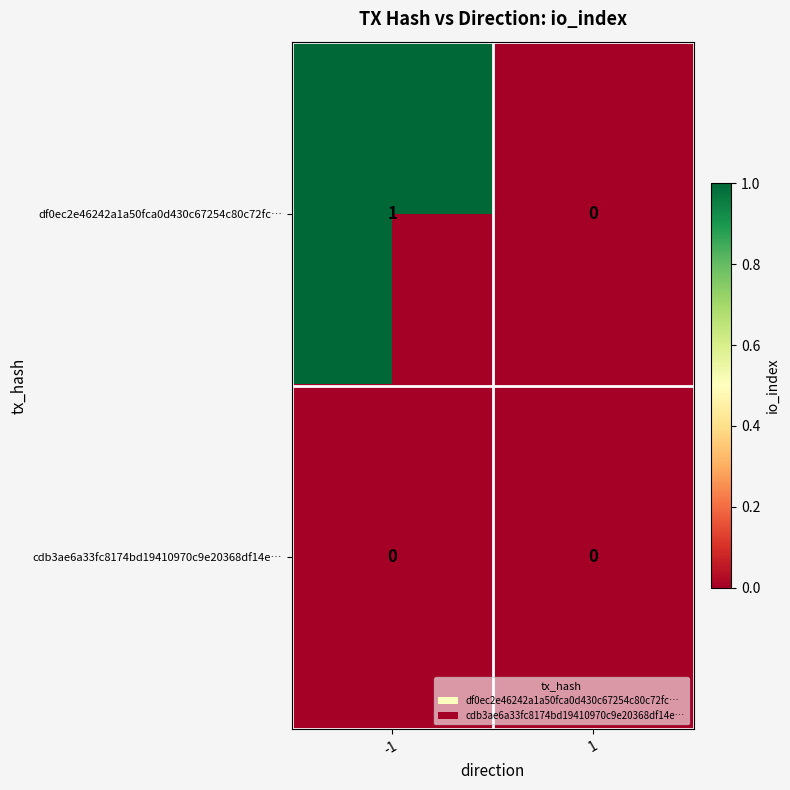

Which series has the largest total across all categories?

df0ec2e46242a1a50fca0d430c67254c80c72fc…